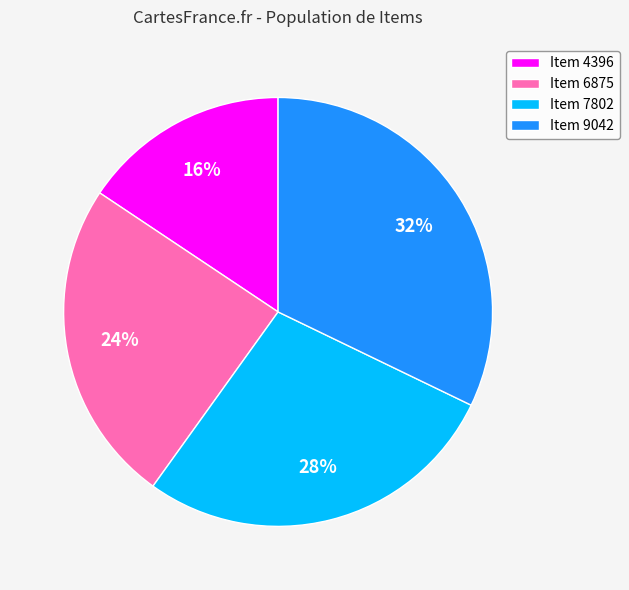

True or false: Item 4396 accounts for 10% of the total.

False